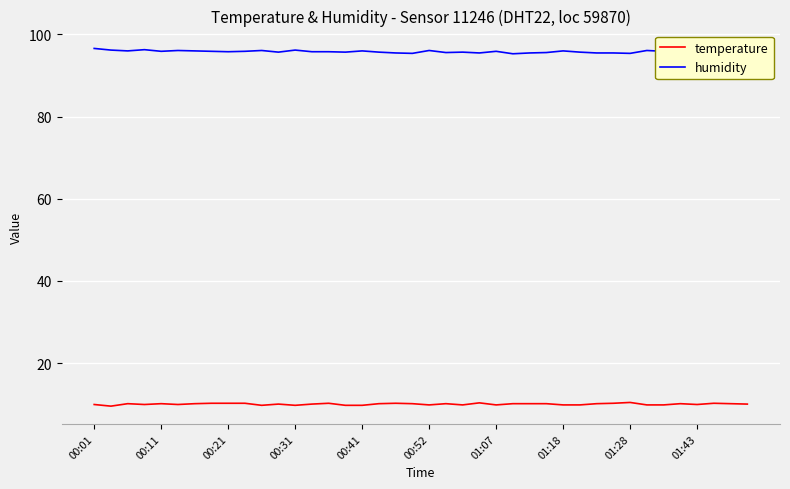

Which series has the largest total across all categories?

humidity